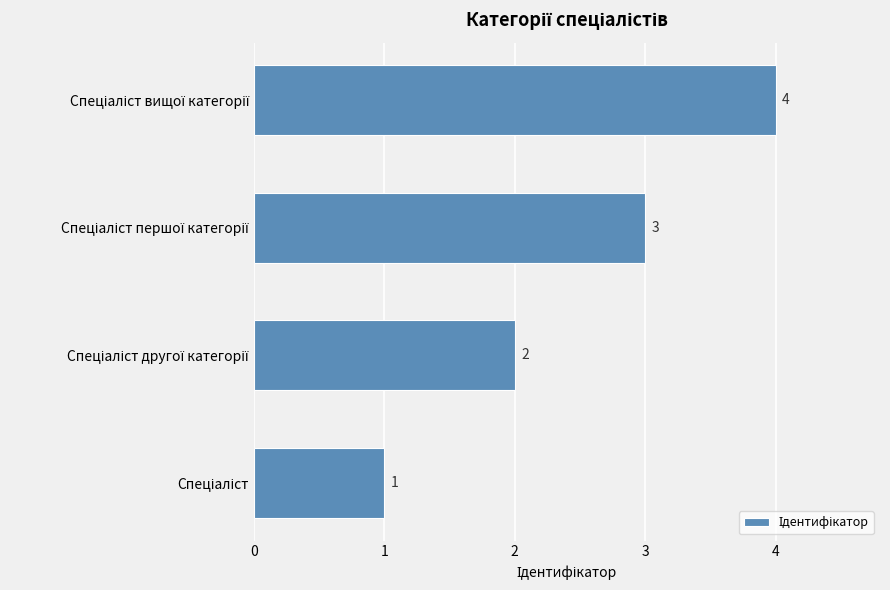

What is the maximum value shown in the chart?

4